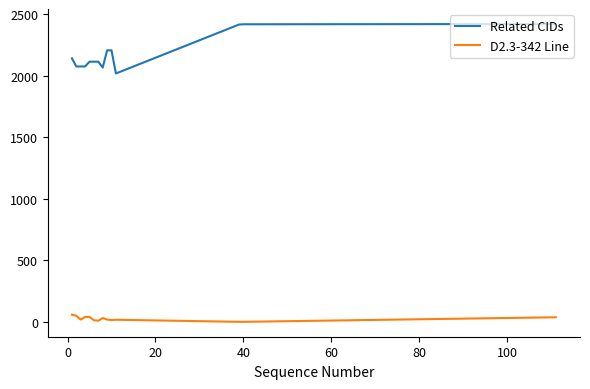

How many values in the D2.3-342 Line series are below 18?

6